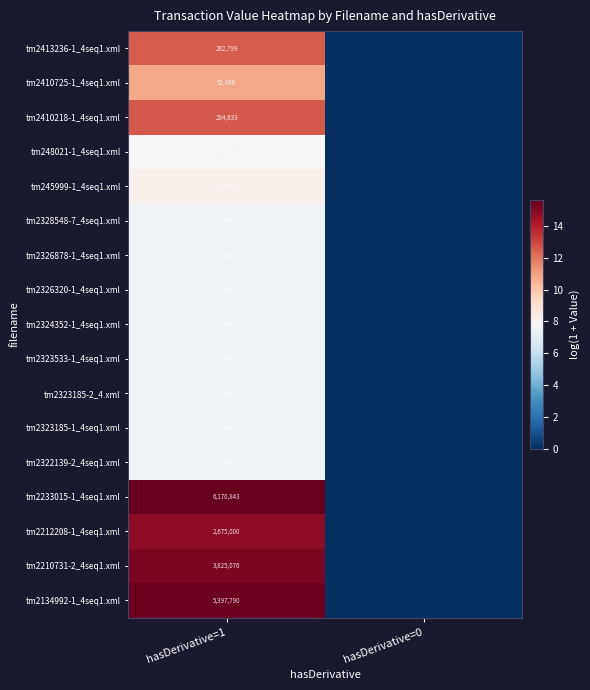

Is it true that tm2134992-1_4seq1.xml equals 5397790 at hasDerivative=1?

True